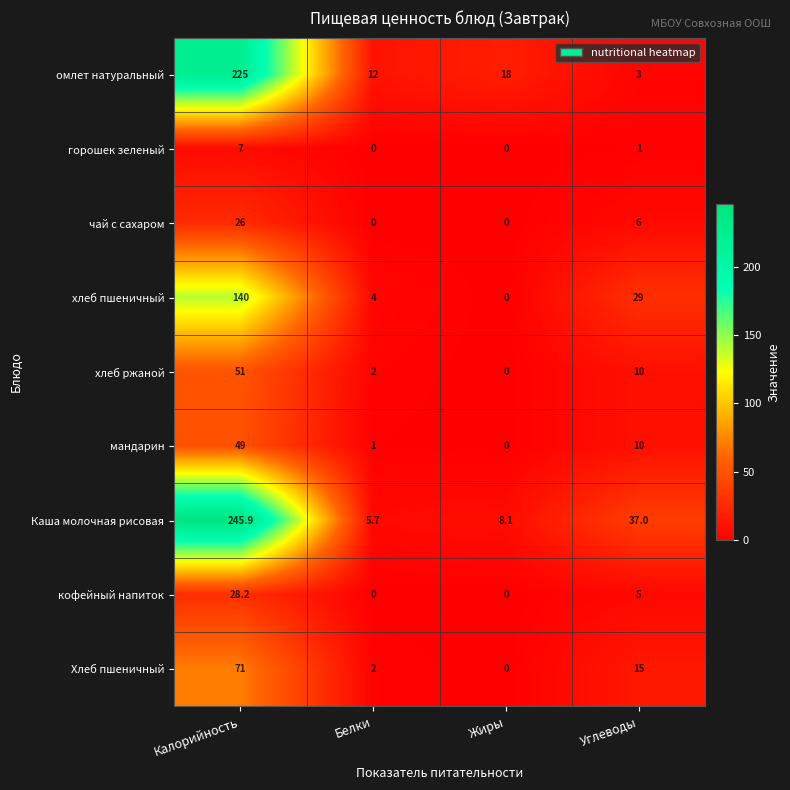

What is the highest value of the горошек зеленый series?

7.0